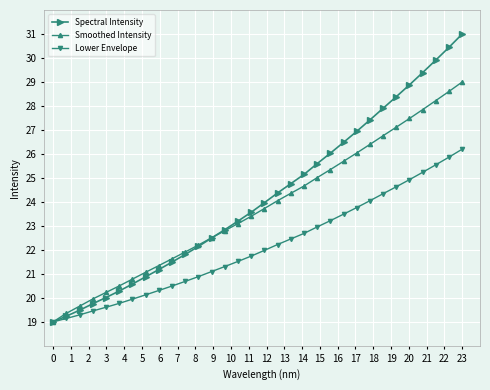

What is the lowest value of the Lower Envelope series?

19.0